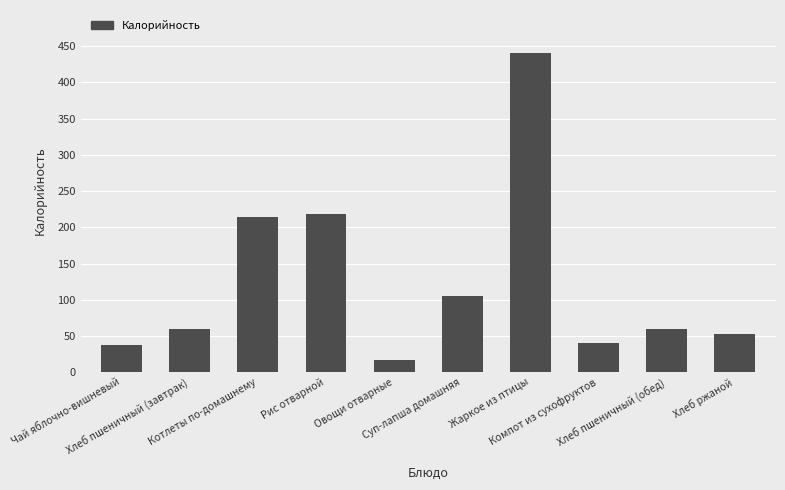

What is the value of the 8th bar from the left?

40.4